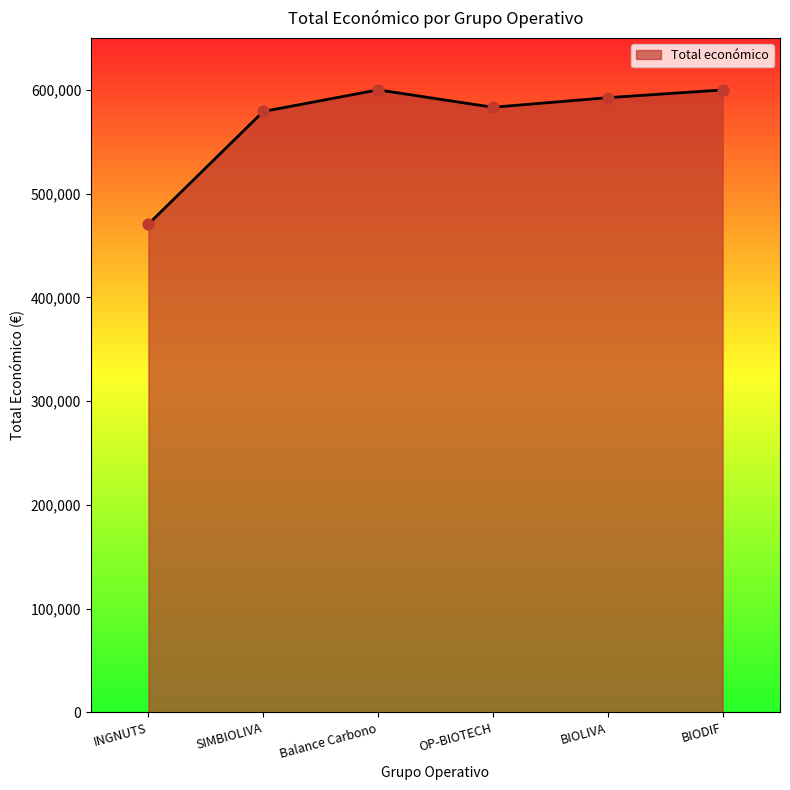

Between Balance Carbono and SIMBIOLIVA, which is larger?

Balance Carbono